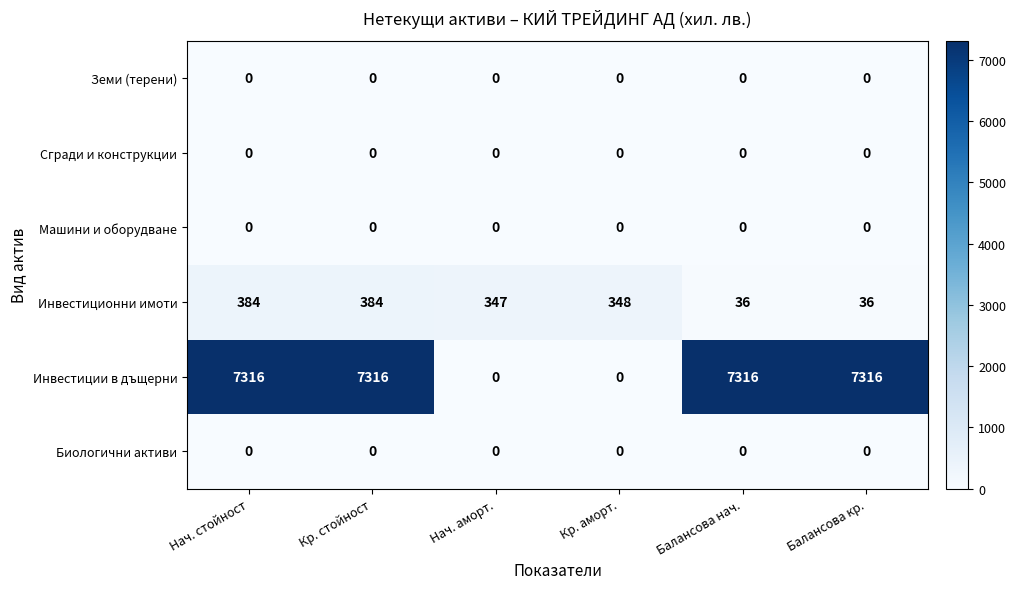

What is the greatest value displayed?

7316